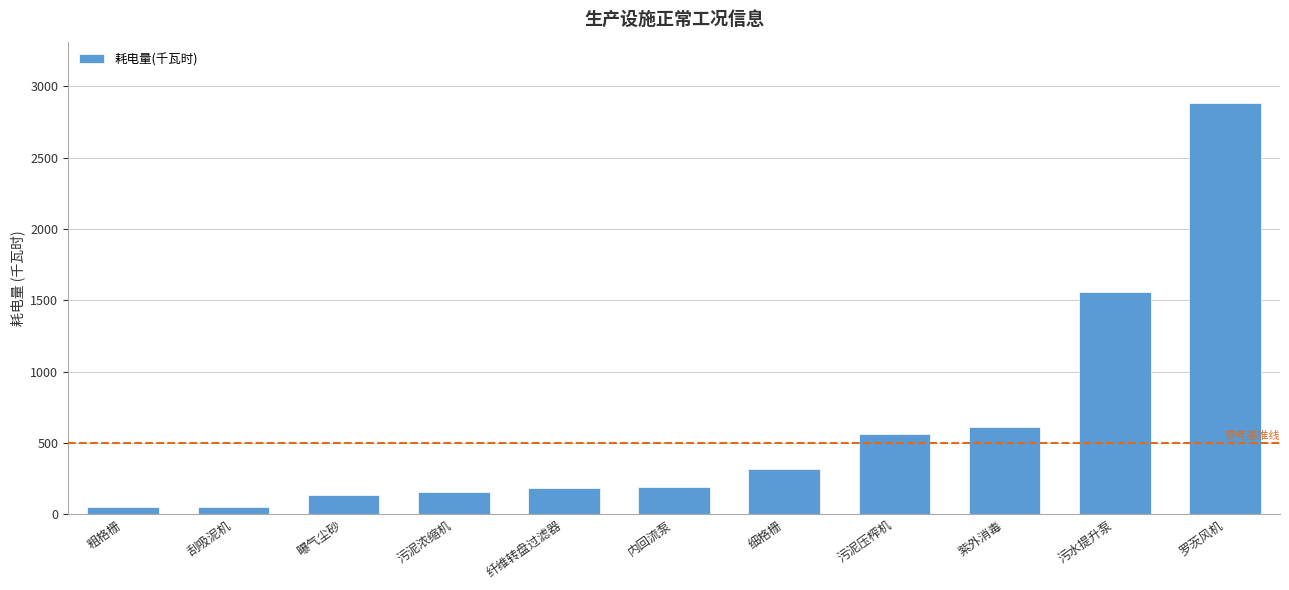

The value at 纤维转盘过滤器 is 283.1. True or false?

False